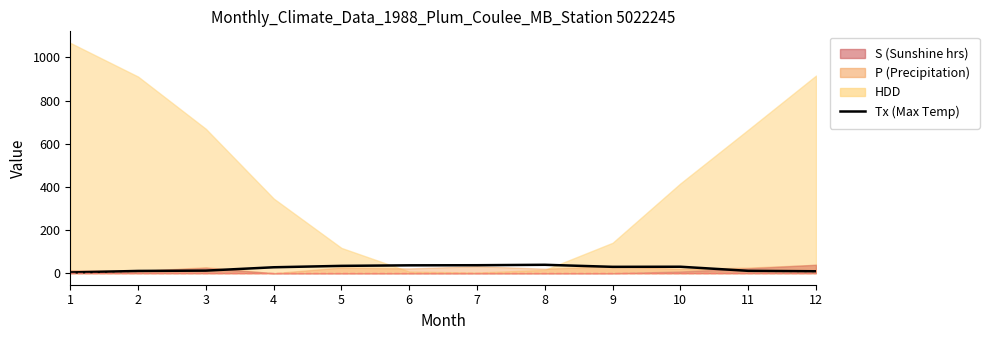

How many values are below 29?

6